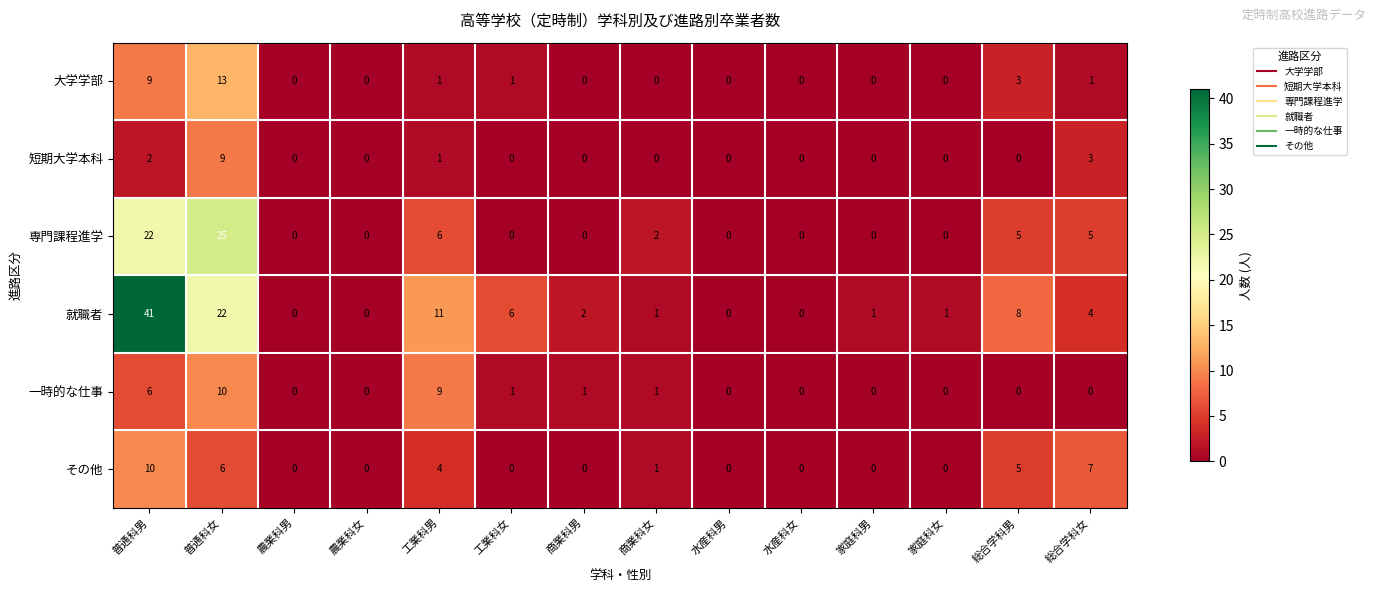

What is the difference between the second highest and minimum values in the その他 series?

7